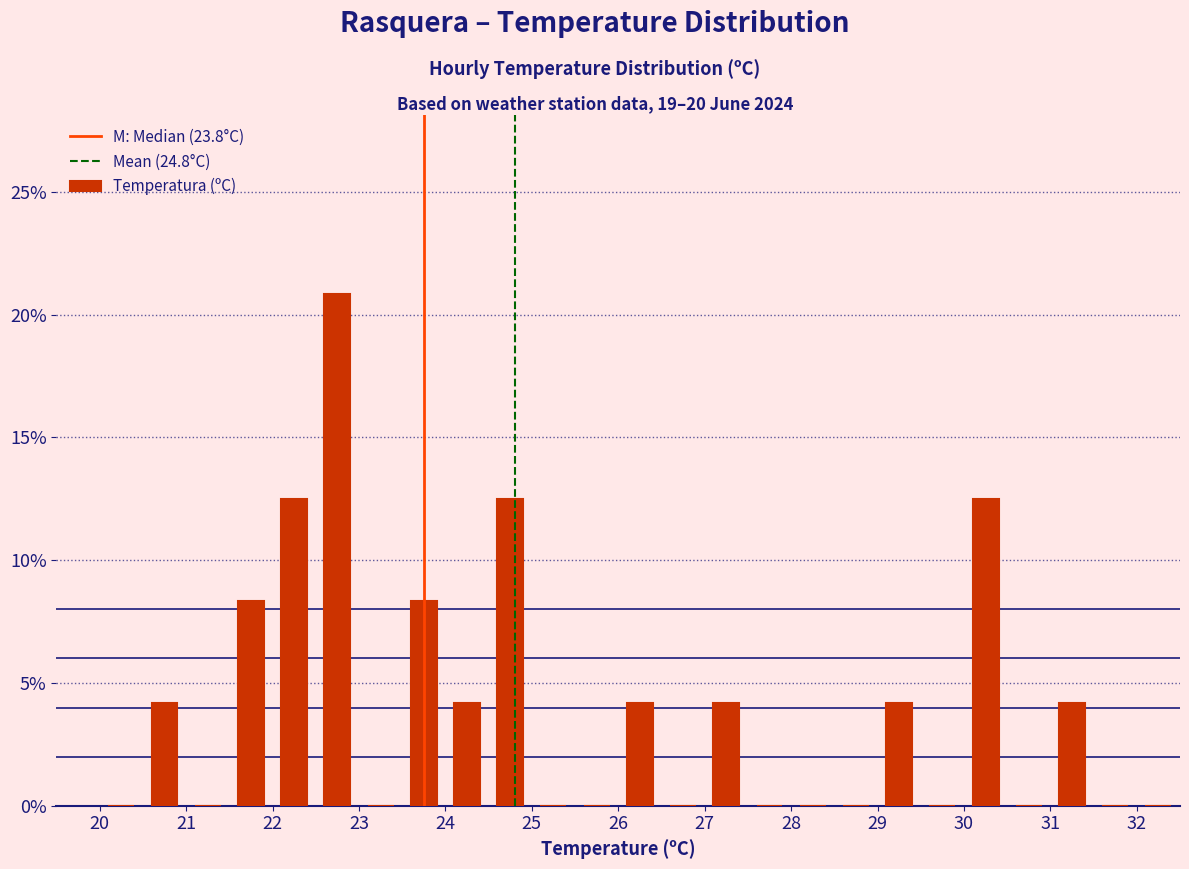

Reading left to right, list every bar in this chart as the range it spans on the x-axis followed by its height. The values are not printed on the chart, so give them approximately, as read against the axis.

20.0 to 20.5: 0
20.5 to 21.0: 4.0
21.0 to 21.5: 0
21.5 to 22.0: 8.5
22.0 to 22.5: 12.5
22.5 to 23.0: 21.0
23.0 to 23.5: 0
23.5 to 24.0: 8.5
24.0 to 24.5: 4.0
24.5 to 25.0: 12.5
25.0 to 25.5: 0
25.5 to 26.0: 0
26.0 to 26.5: 4.0
26.5 to 27.0: 0
27.0 to 27.5: 4.0
27.5 to 28.0: 0
28.0 to 28.5: 0
28.5 to 29.0: 0
29.0 to 29.5: 4.0
29.5 to 30.0: 0
30.0 to 30.5: 12.5
30.5 to 31.0: 0
31.0 to 31.5: 4.0
31.5 to 32.0: 0
32.0 to 32.5: 0